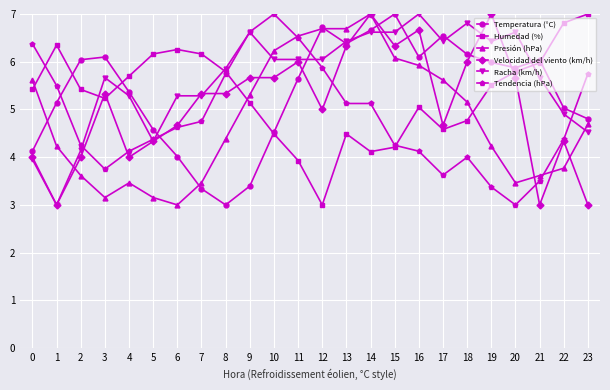

What is the value of the Velocidad del viento (km/h) point at the 13th from the left?

5.0